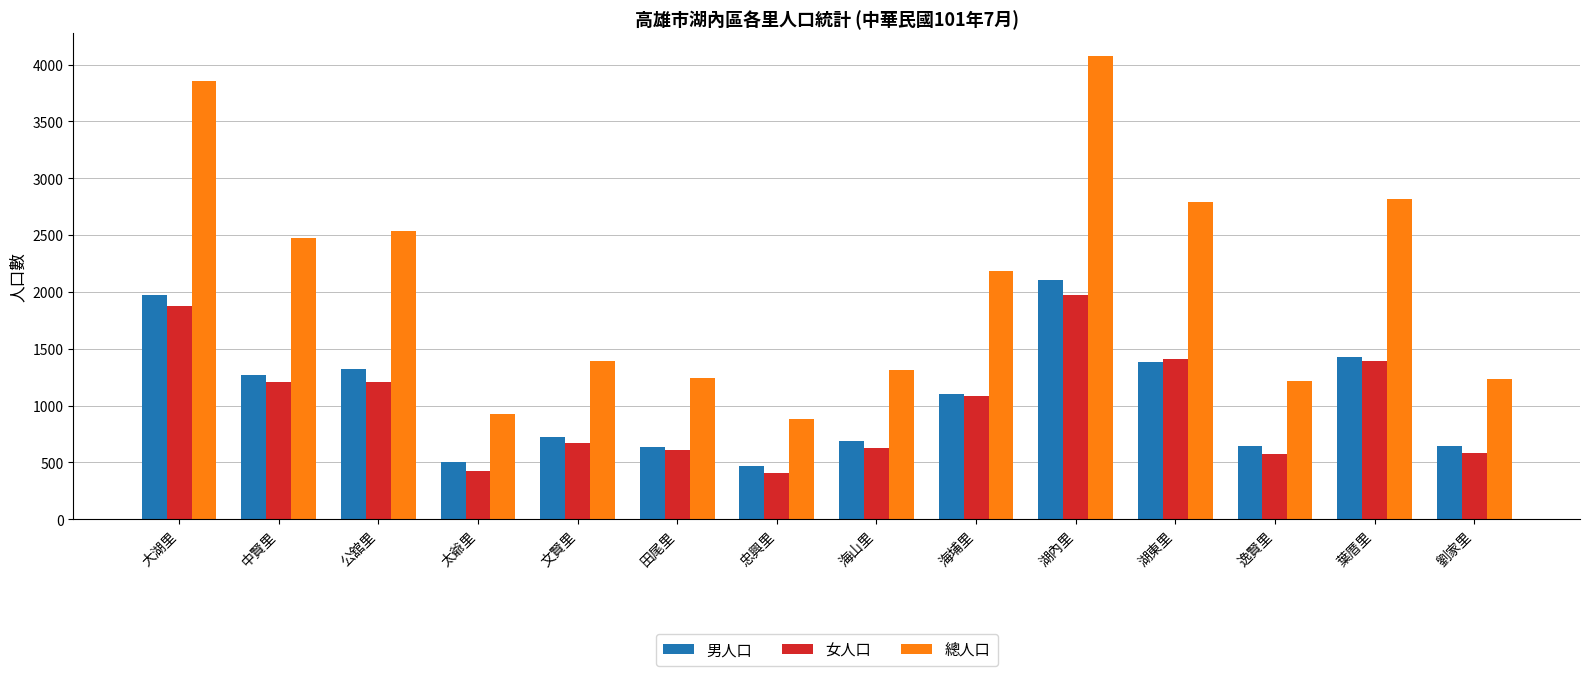

Which series has the largest total across all categories?

總人口